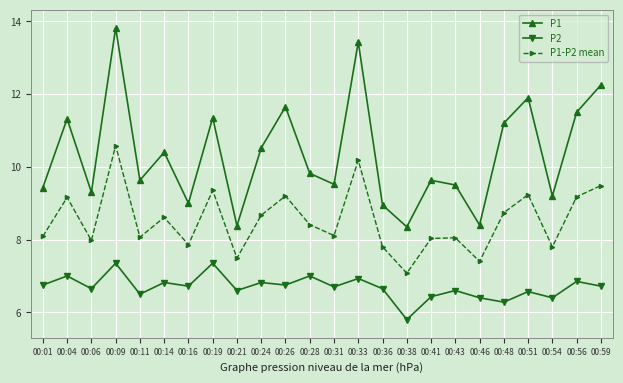

What is the difference between the P1 values at 00:59 and 00:11?

2.6